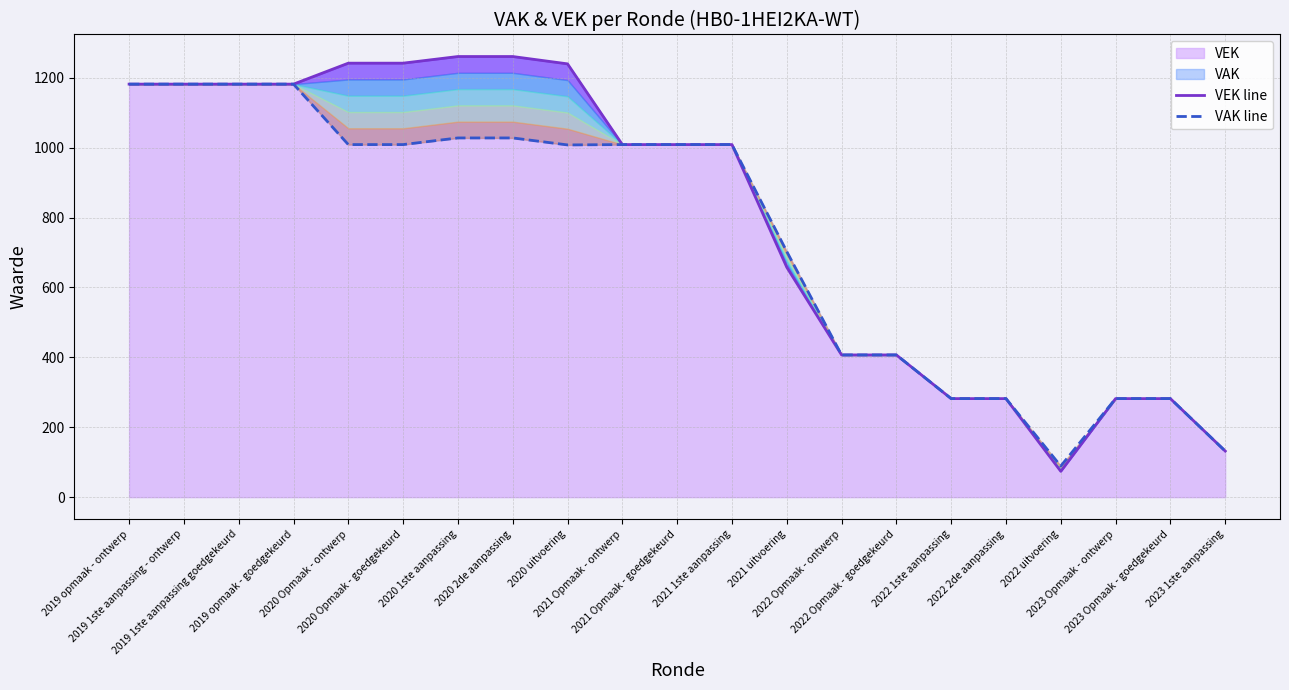

Reading left to right, list all the values displayed in this chart.

VEK line: 2019 opmaak - ontwerp=1182	2019 1ste aanpassing - ontwerp=1182	2019 1ste aanpassing goedgekeurd=1182	2019 opmaak - goedgekeurd=1182	2020 Opmaak - ontwerp=1242	2020 Opmaak - goedgekeurd=1242	2020 1ste aanpassing=1261	2020 2de aanpassing=1261	2020 uitvoering=1240	2021 Opmaak - ontwerp=1009	2021 Opmaak - goedgekeurd=1009	2021 1ste aanpassing=1009	2021 uitvoering=658	2022 Opmaak - ontwerp=407	2022 Opmaak - goedgekeurd=407	2022 1ste aanpassing=282	2022 2de aanpassing=282	2022 uitvoering=74	2023 Opmaak - ontwerp=282	2023 Opmaak - goedgekeurd=282	2023 1ste aanpassing=132
VAK line: 2019 opmaak - ontwerp=1182	2019 1ste aanpassing - ontwerp=1182	2019 1ste aanpassing goedgekeurd=1182	2019 opmaak - goedgekeurd=1182	2020 Opmaak - ontwerp=1009	2020 Opmaak - goedgekeurd=1009	2020 1ste aanpassing=1028	2020 2de aanpassing=1028	2020 uitvoering=1008	2021 Opmaak - ontwerp=1009	2021 Opmaak - goedgekeurd=1009	2021 1ste aanpassing=1009	2021 uitvoering=703	2022 Opmaak - ontwerp=407	2022 Opmaak - goedgekeurd=407	2022 1ste aanpassing=282	2022 2de aanpassing=282	2022 uitvoering=89	2023 Opmaak - ontwerp=282	2023 Opmaak - goedgekeurd=282	2023 1ste aanpassing=132